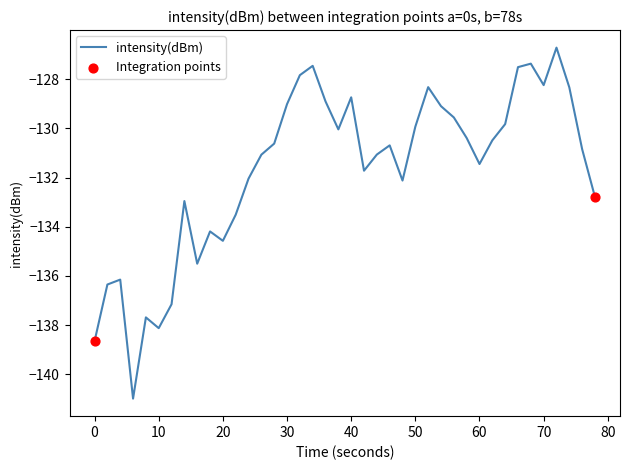

What is the maximum value shown in the chart?

-126.7